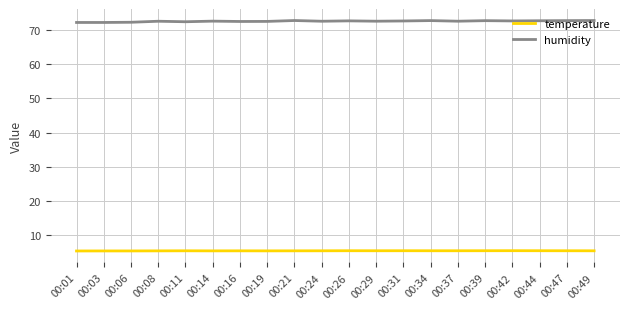

How many temperature values are between 5 and 6?

20